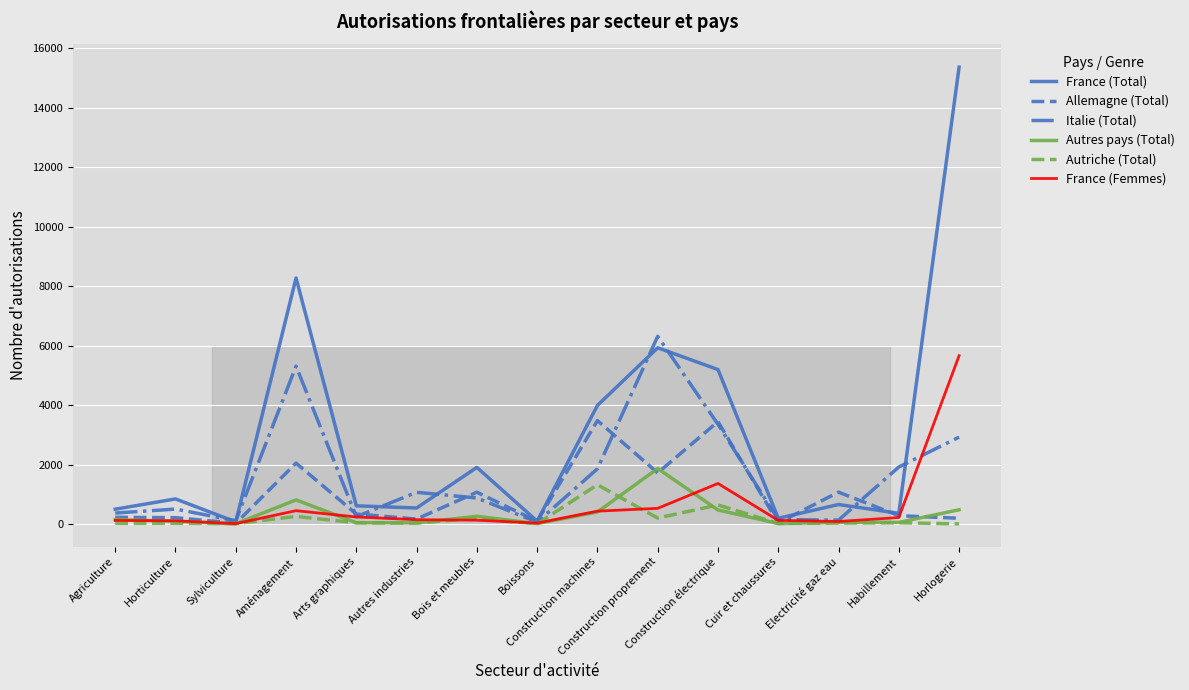

Which series has the largest total across all categories?

France (Total)